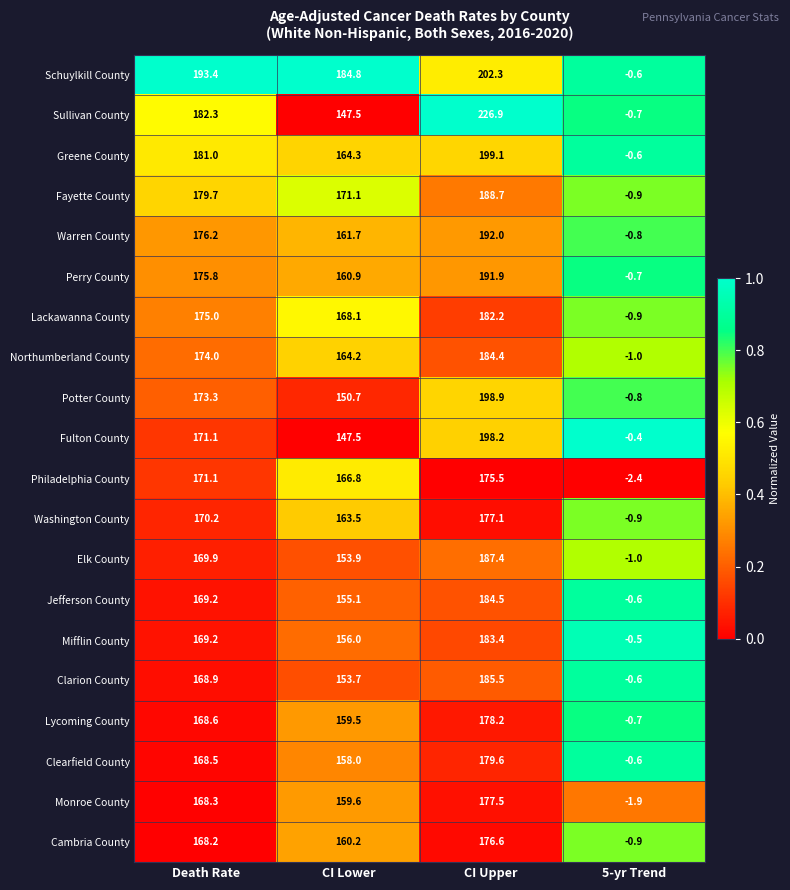

What is the difference between the second highest and second lowest values in the Clarion County series?

15.2